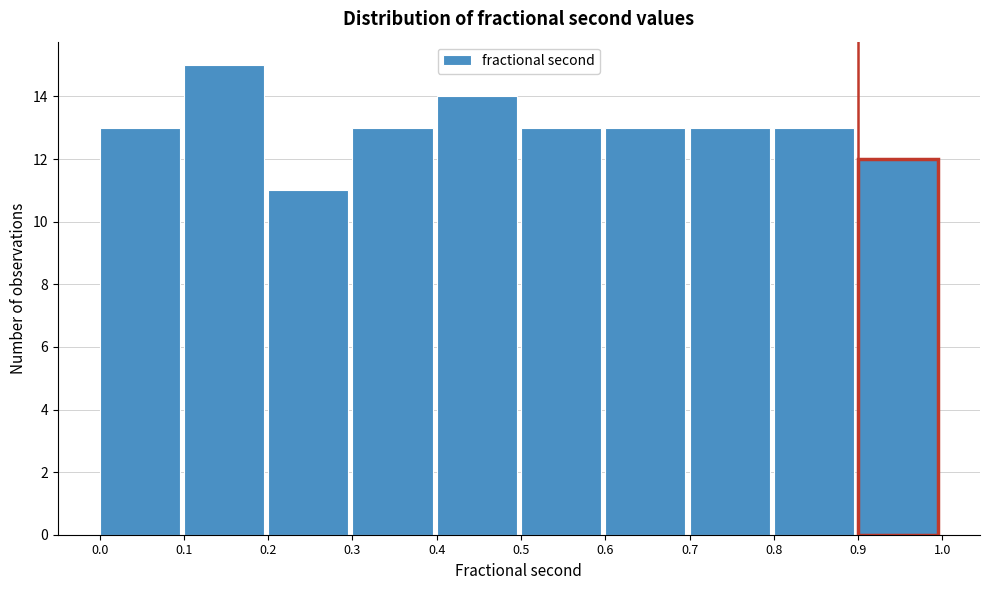

Which range on the x-axis has the tallest bar?

0.1 to 0.2